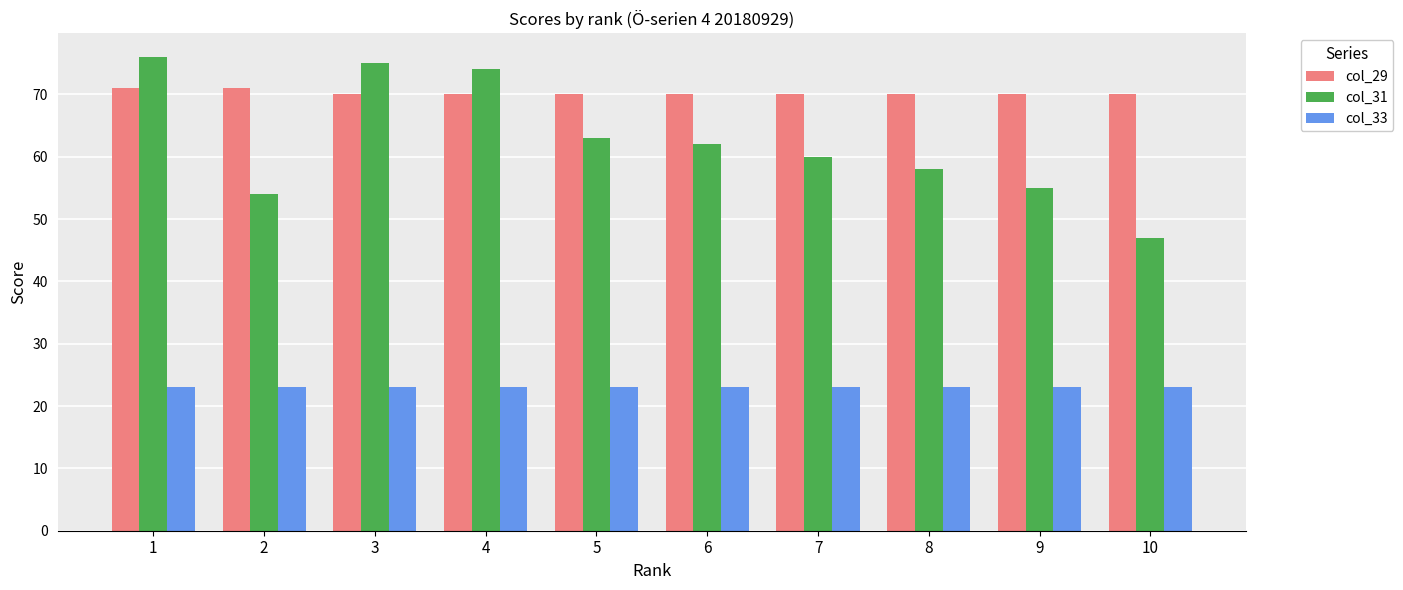

What is the average value of the col_33 series?

23